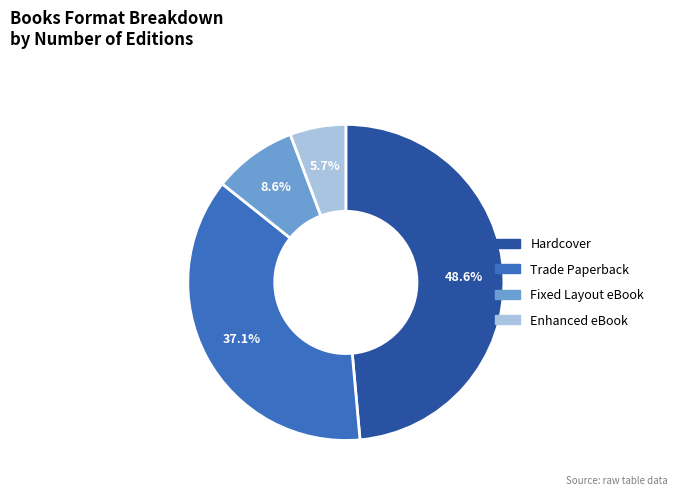

Does any single category account for the majority?

No